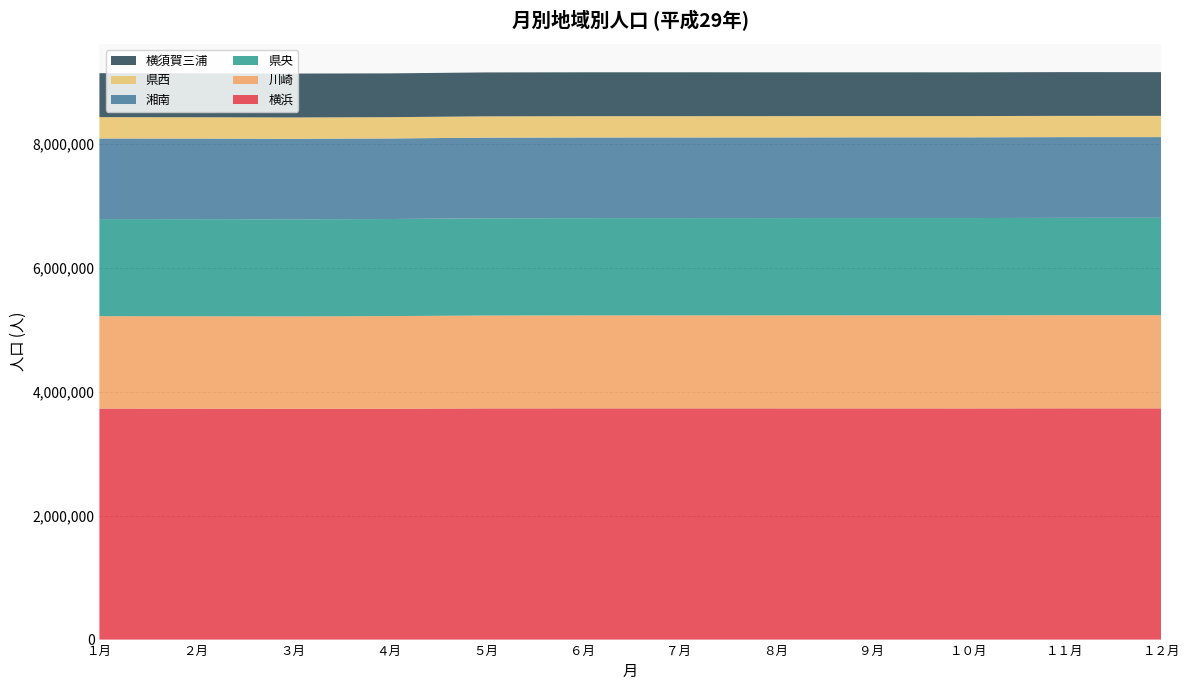

Reading left to right, extract all data points from this chart.

横浜: 3731096	3730158	3728021	3728124	3733807	3733975	3733973	3733886	3733791	3733234	3734580	3734012
川崎: 1491577	1491706	1491629	1496035	1500050	1501697	1501930	1502599	1503301	1503690	1504819	1505307
県央: 1568539	1568094	1567715	1567897	1569965	1570548	1570704	1570623	1570833	1570877	1571432	1571758
湘南: 1301667	1301351	1300951	1301009	1302538	1302605	1302876	1303155	1303420	1303540	1304072	1304238
県西: 344762	344535	344335	343838	344056	343970	343724	343658	343480	343325	343132	342963
横須賀三浦: 709759	709232	708739	707280	709276	708839	708648	707376	706668	706473	706338	705796